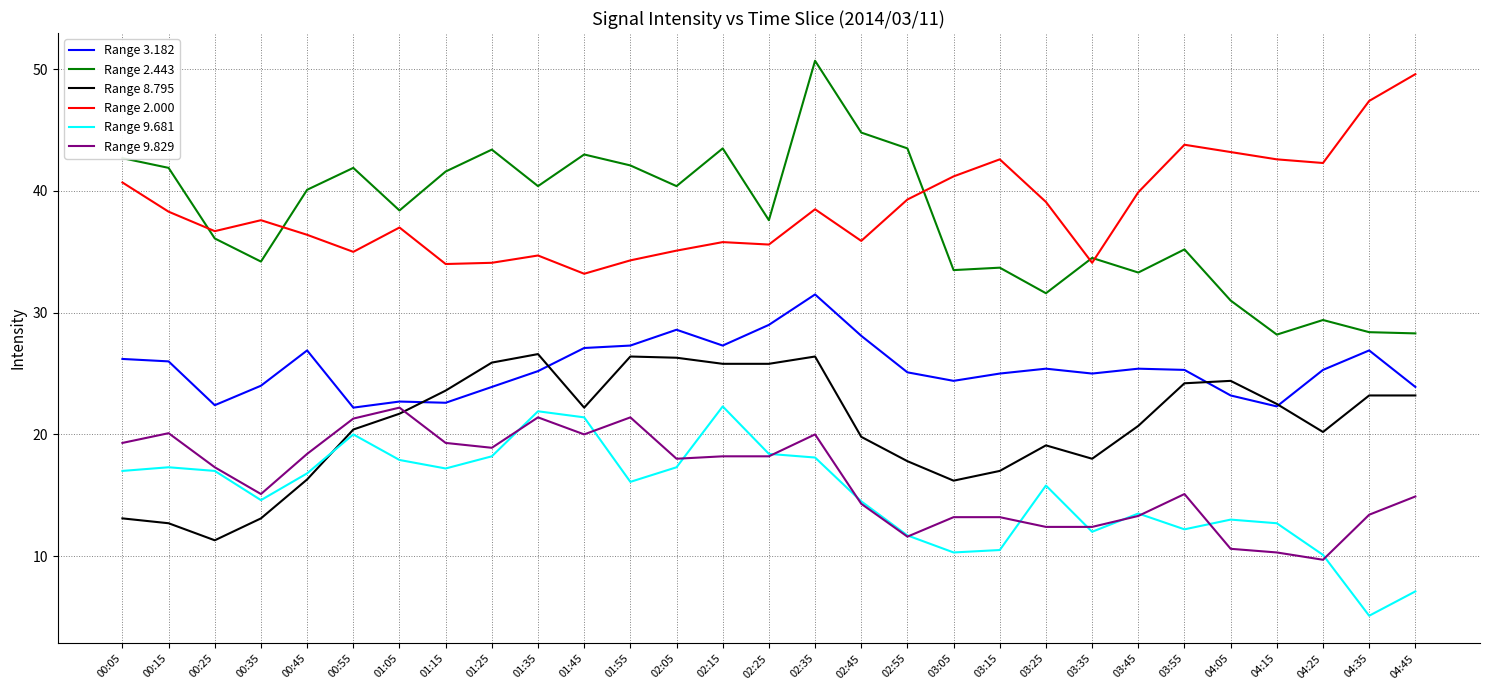

True or false: Range 2.443 and Range 3.182 cross at least once.

False